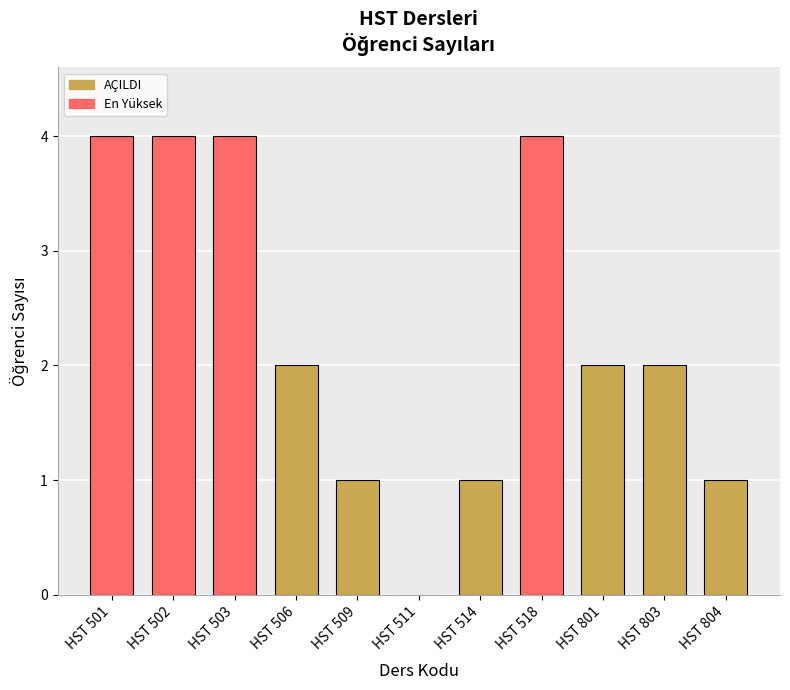

What is the sum of all values?

25